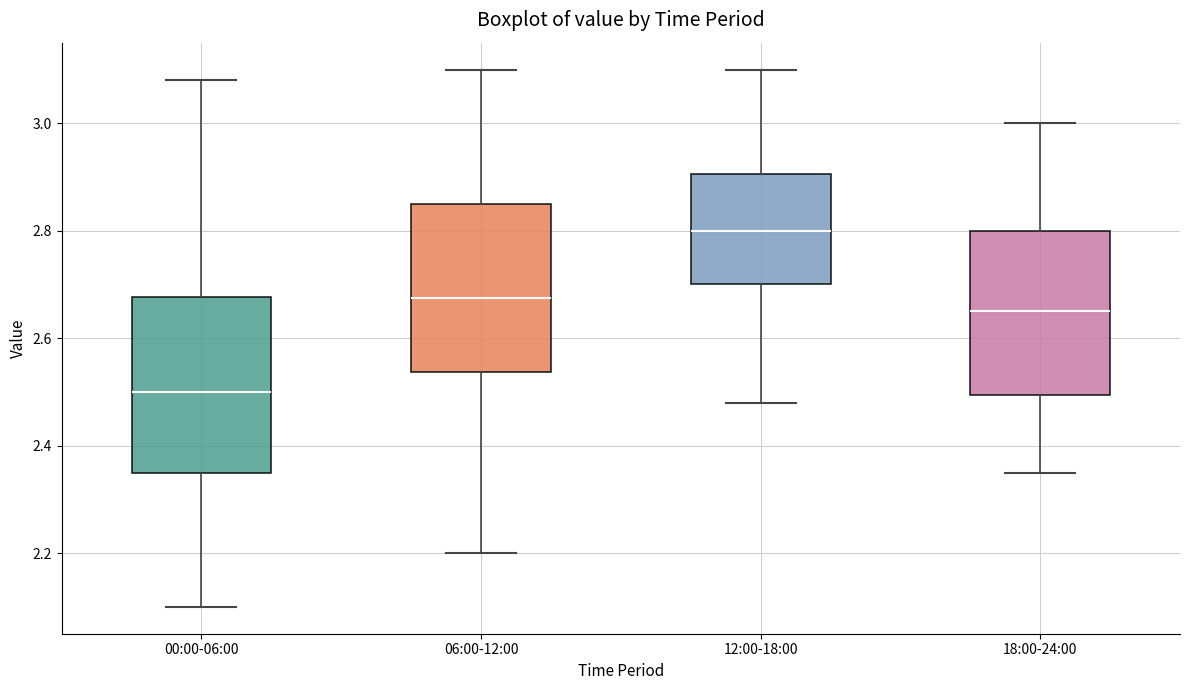

Where does the lower whisker of the box for 12:00-18:00 end on the y-axis? The values are not printed on the chart, so give them approximately, as read against the axis.

2.48